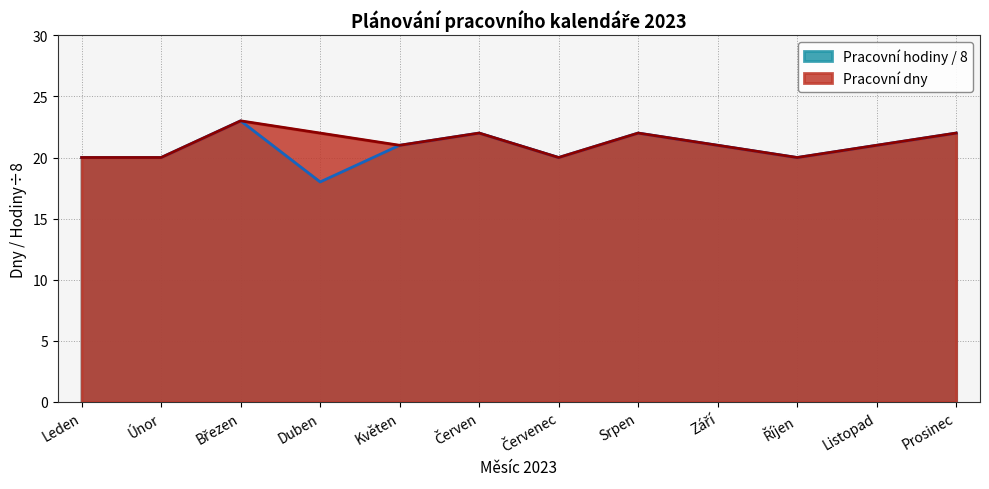

What are all the series names shown in the legend?

Pracovní hodiny / 8, Pracovní dny